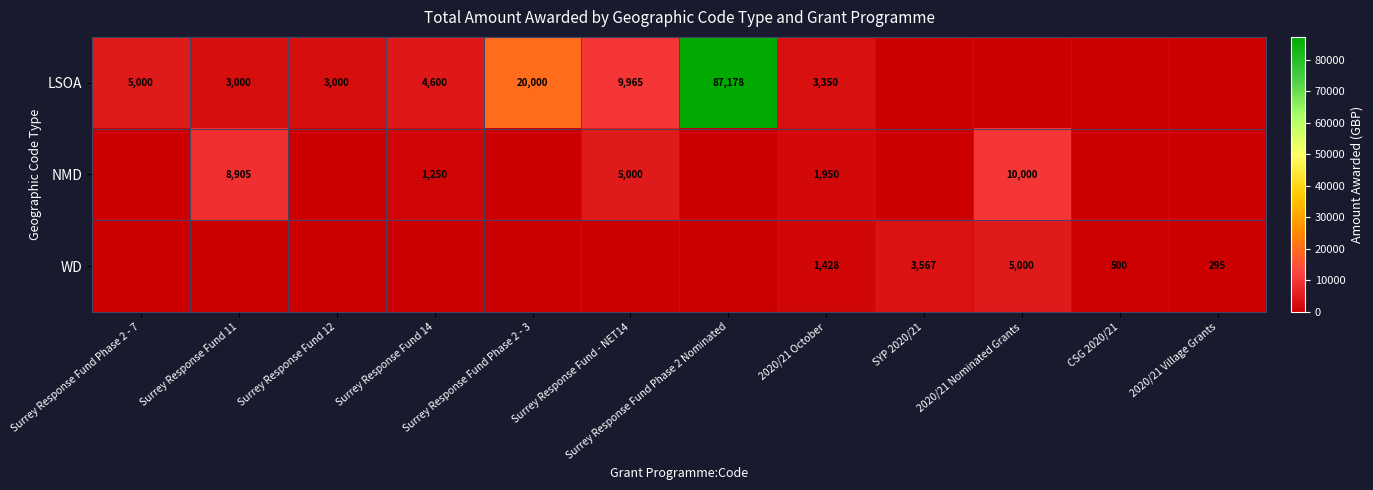

Is it true that WD equals 295 at 2020/21 Village Grants?

True